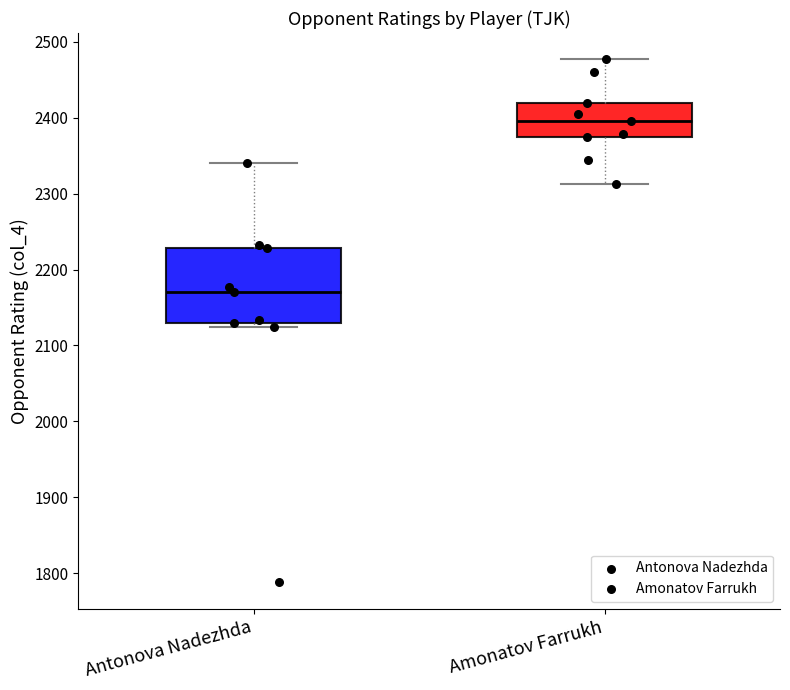

Which box's median line is the lowest?

Antonova Nadezhda